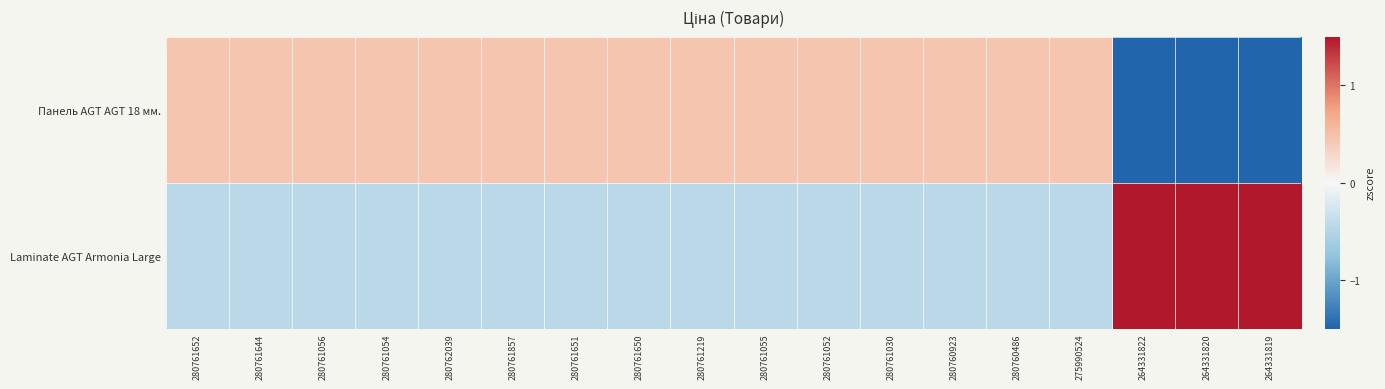

Rank the series at 280761052 from highest to lowest value.

Панель AGT AGT 18 мм., Laminate AGT Armonia Large